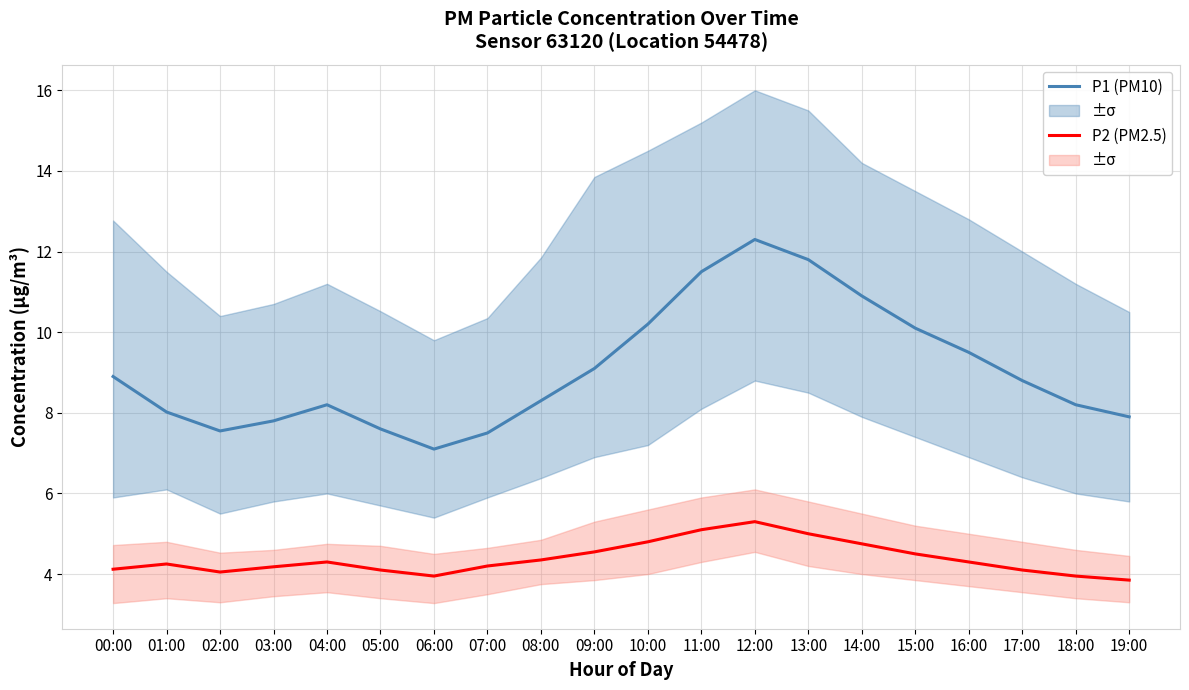

Reading left to right, extract all data points from this chart.

P1 (PM10): 00:00=8.9	01:00=8.0	02:00=7.5	03:00=7.8	04:00=8.2	05:00=7.6	06:00=7.1	07:00=7.5	08:00=8.3	09:00=9.1	10:00=10.2	11:00=11.5	12:00=12.3	13:00=11.8	14:00=10.9	15:00=10.1	16:00=9.5	17:00=8.8	18:00=8.2	19:00=7.9
P2 (PM2.5): 00:00=4.1	01:00=4.2	02:00=4.0	03:00=4.2	04:00=4.3	05:00=4.1	06:00=4.0	07:00=4.2	08:00=4.3	09:00=4.5	10:00=4.8	11:00=5.1	12:00=5.3	13:00=5.0	14:00=4.8	15:00=4.5	16:00=4.3	17:00=4.1	18:00=4.0	19:00=3.9